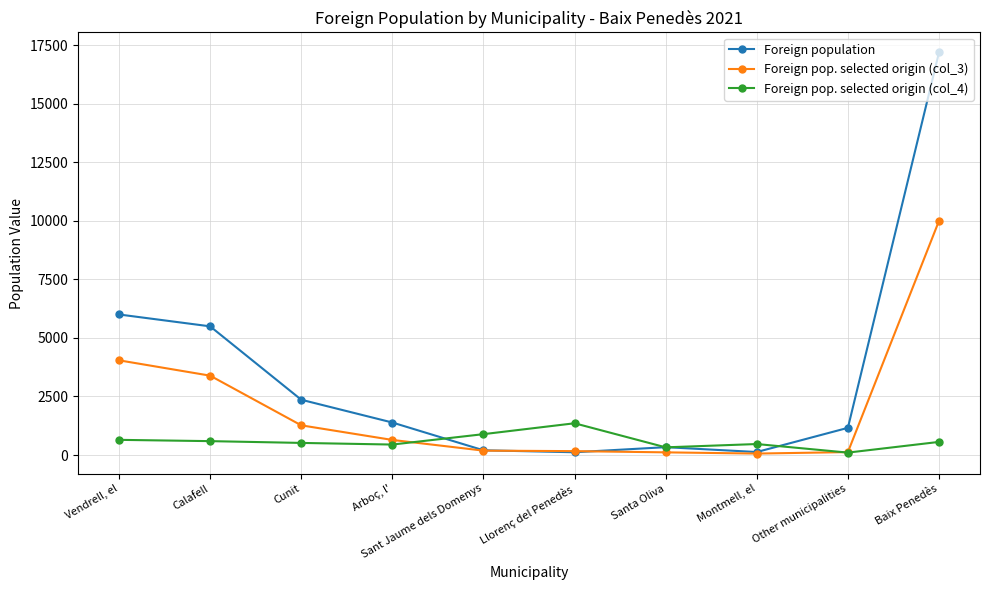

What is the maximum value for Foreign pop. selected origin (col_4)?

1356